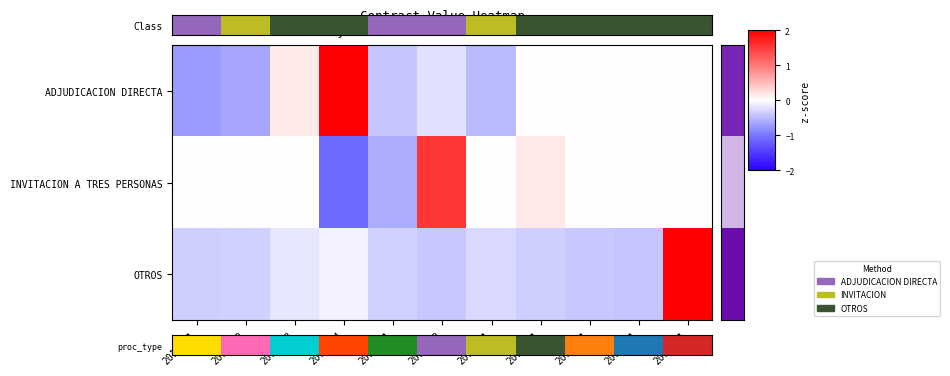

What is the spread (max minus min) of values at 2010-Q3?

2.2